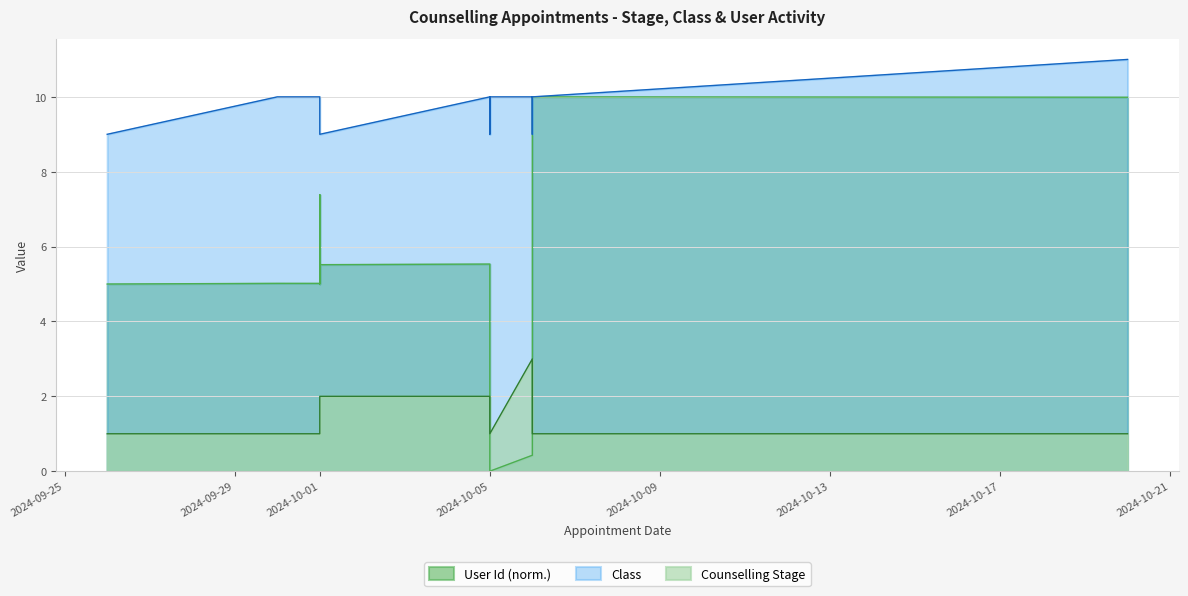

Between 2024-10-01 and 2024-10-01, which is larger?

2024-10-01